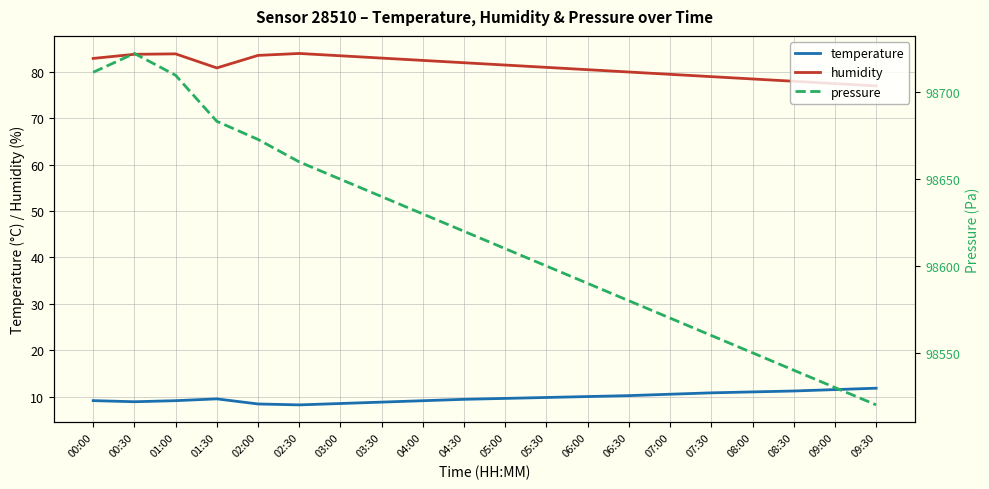

Which has a higher value, 04:30 or 04:00?

04:30